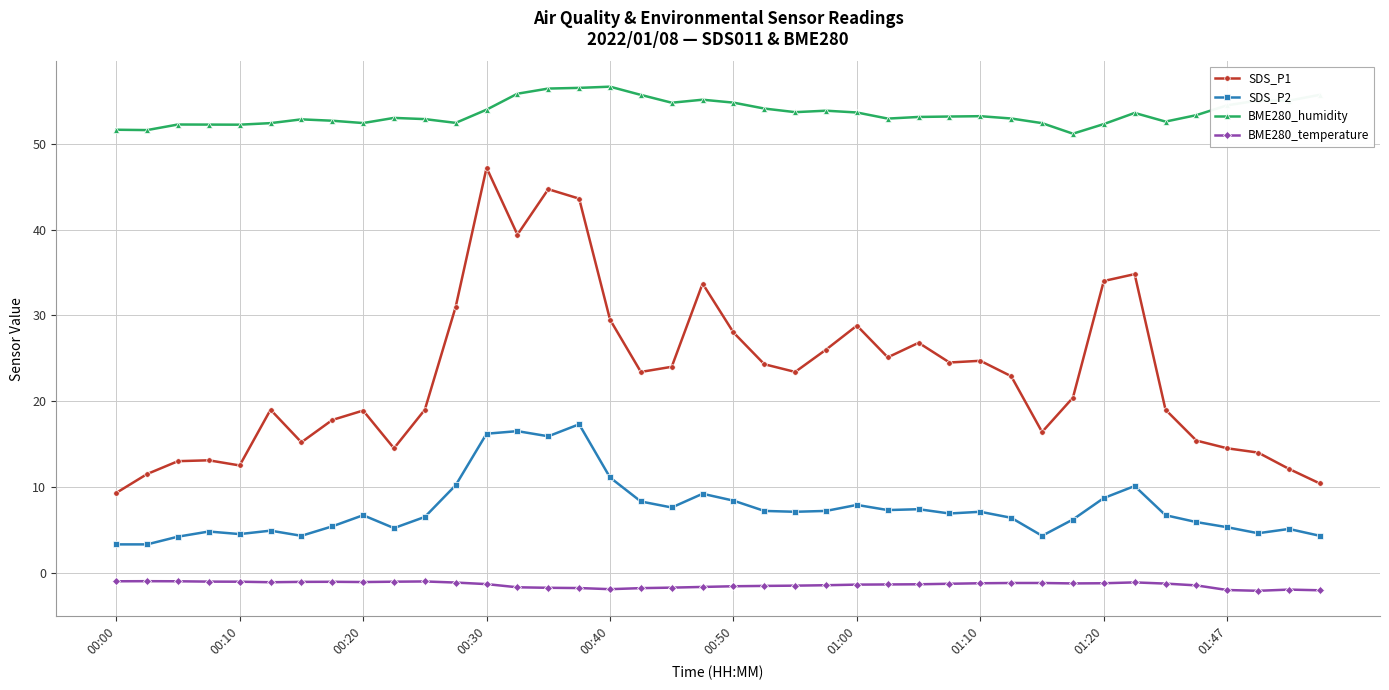

Which series has the largest total across all categories?

BME280_humidity